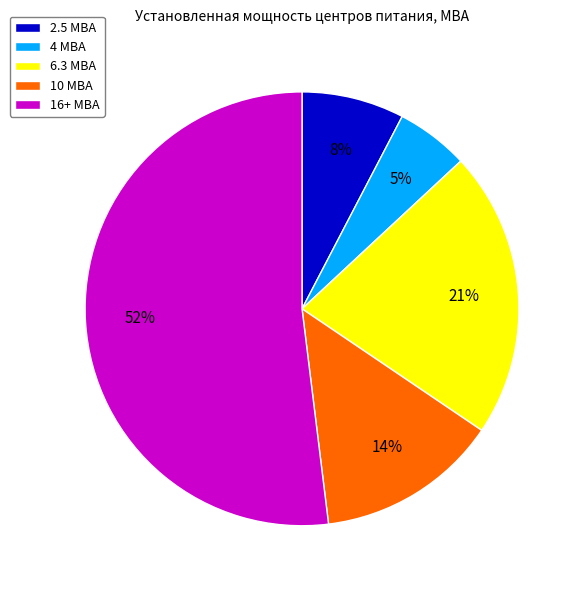

To the nearest percent, what portion does 4 МВА represent?

5%